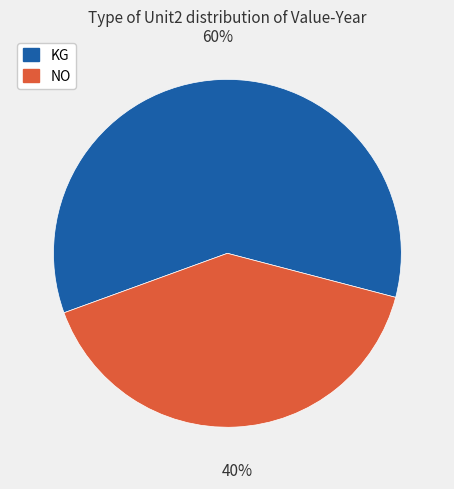

Is there a majority slice in this chart?

Yes